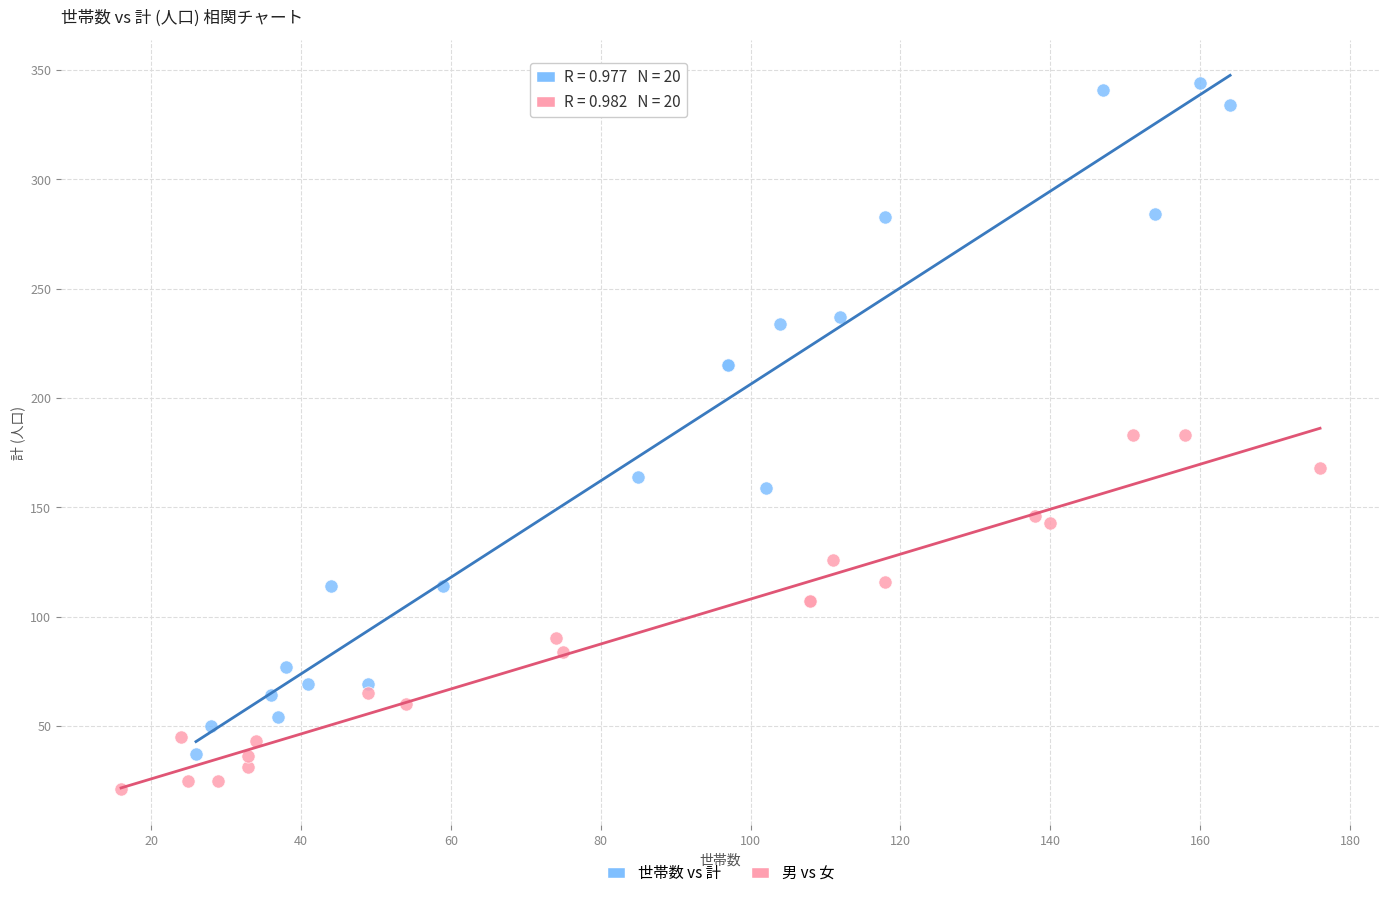

What are all the series names shown in the legend?

世帯数 vs 計, 男 vs 女